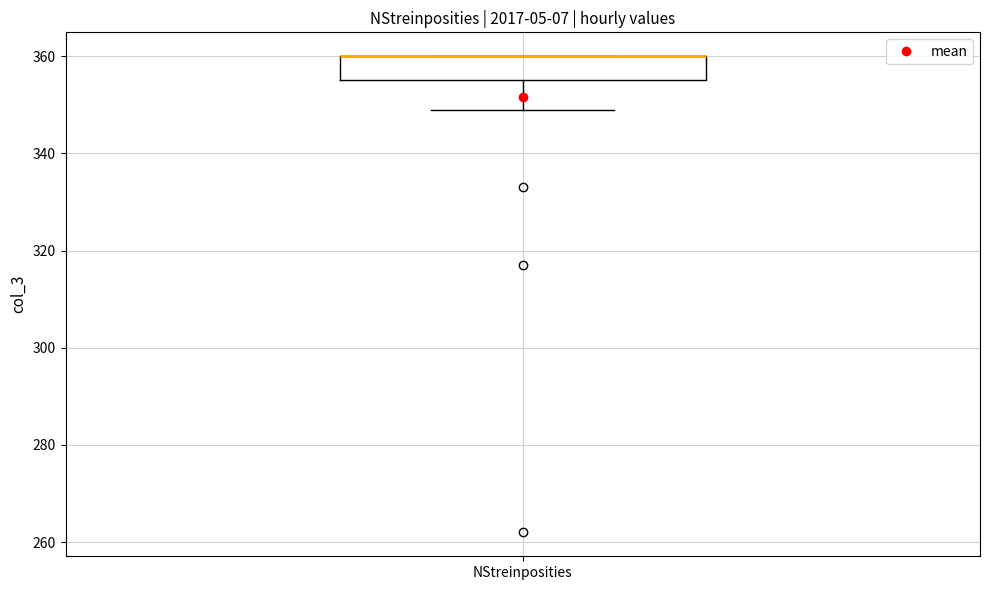

Read this box plot against the y-axis: the position of the median line, the range covered by the box, and the ends of both whiskers. The values are not printed on the chart, so give them approximately, as read against the axis.

median 360 (drawn on the box's upper edge), box 356 to 360, whiskers 350 to 360